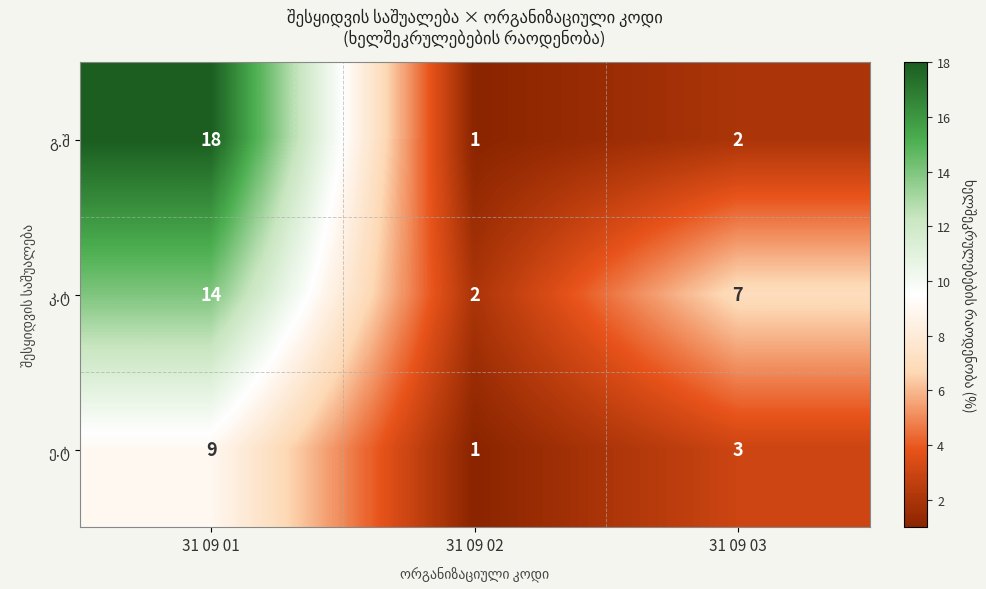

At how many categories does at least one series exceed 10?

1